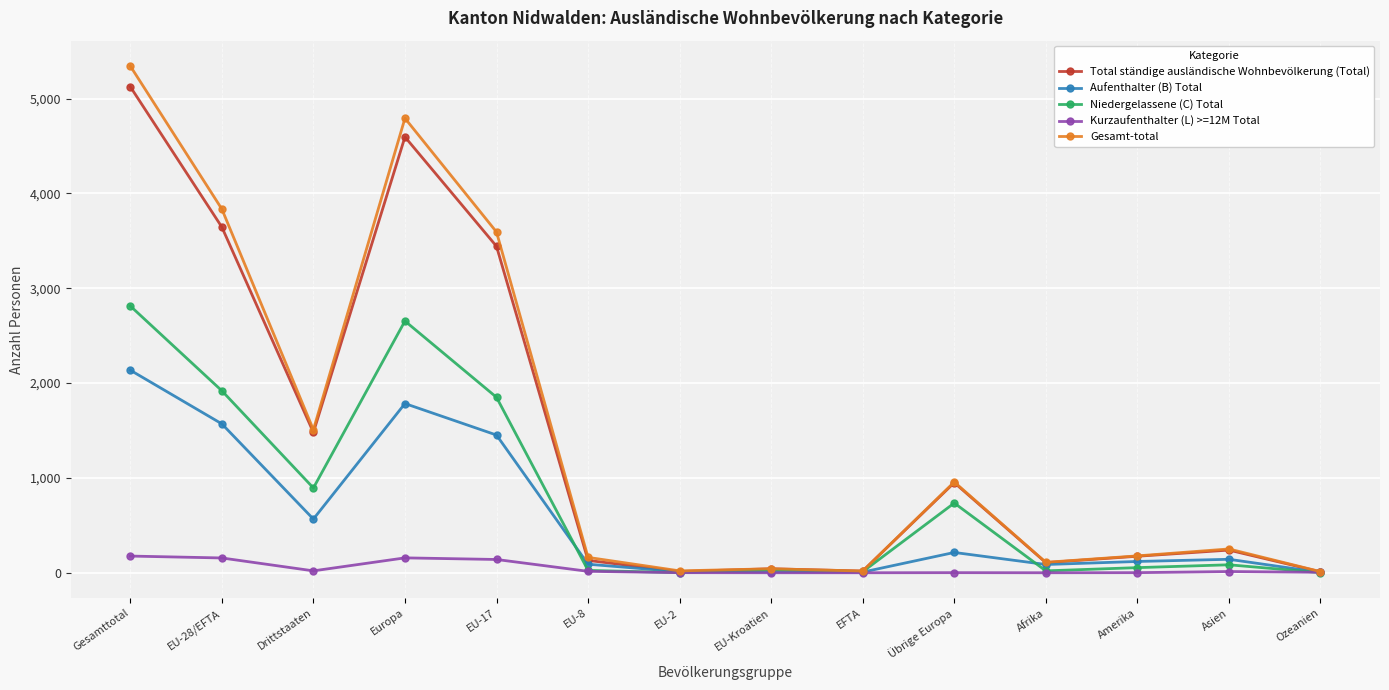

Where does the Niedergelassene (C) Total series first go above 84?

Gesamttotal